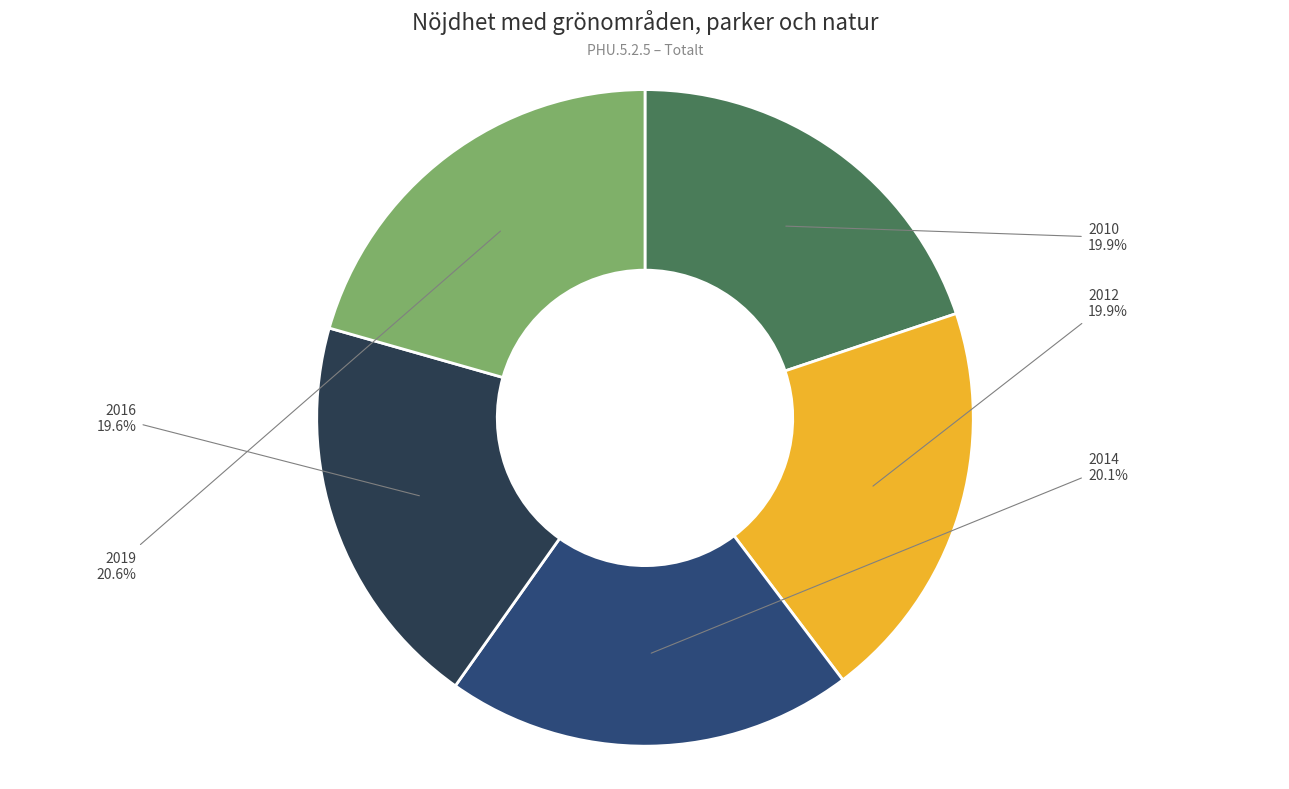

To the nearest percent, what portion does 2016 represent?

20%